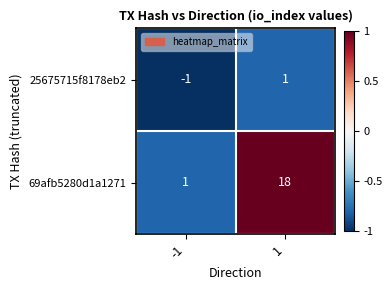

What is the difference between the maximum and minimum values in the 69afb5280d1a1271 series?

17